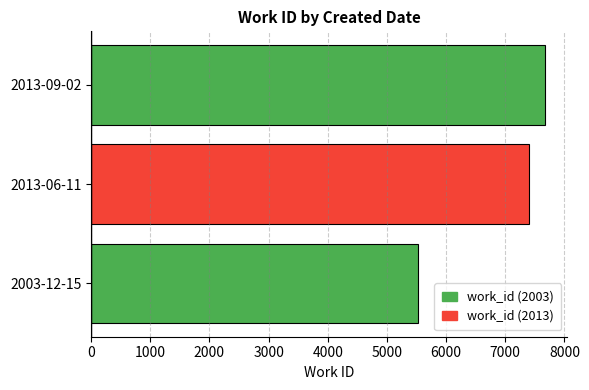

The value at 2013-09-02 is 4575. True or false?

False